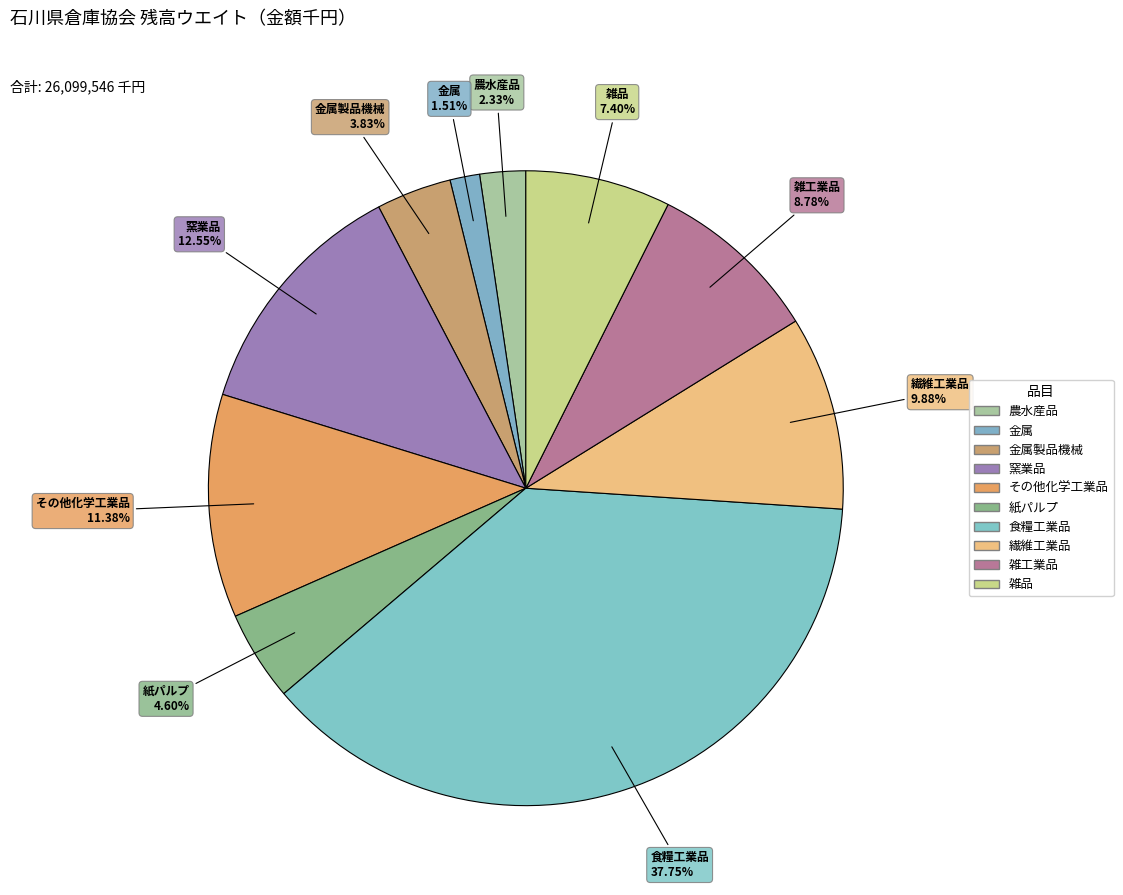

To the nearest percent, what is the average slice percentage?

10%